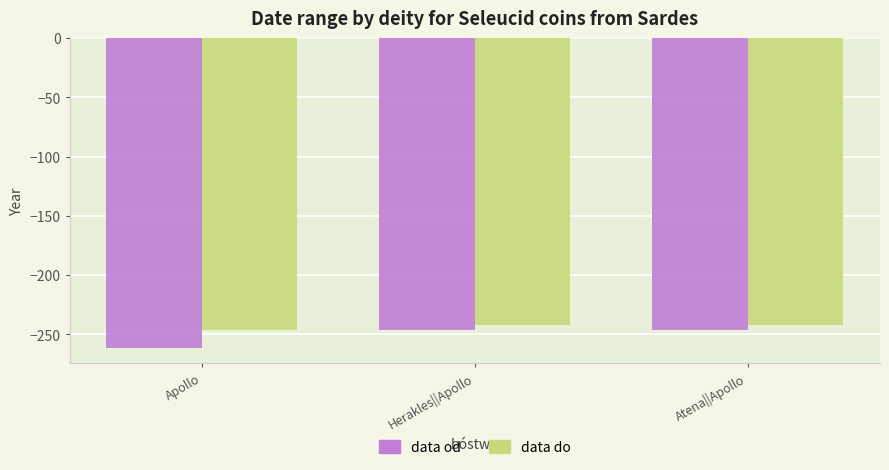

Rank the series by their maximum value, from highest to lowest.

data do, data od